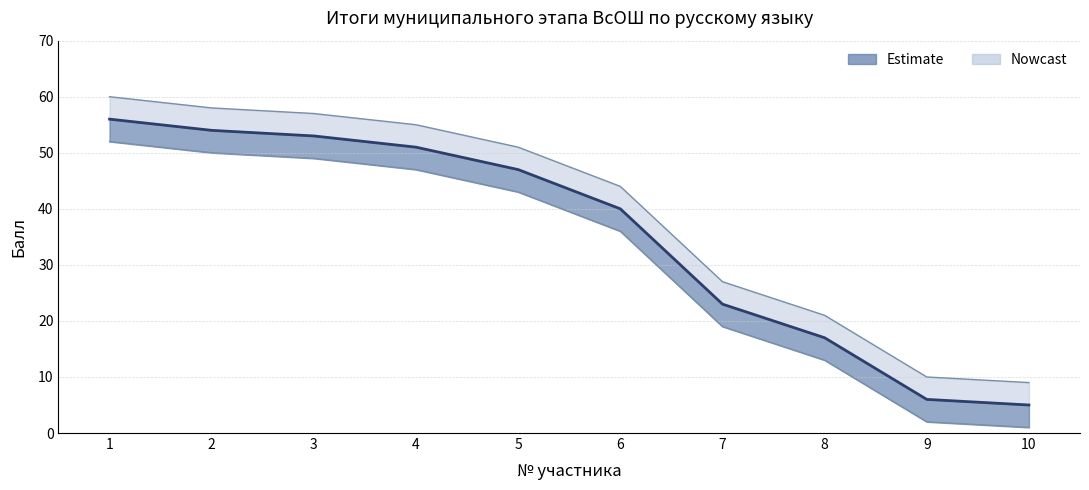

What is the sum of the lower values at 8 and 5?

56